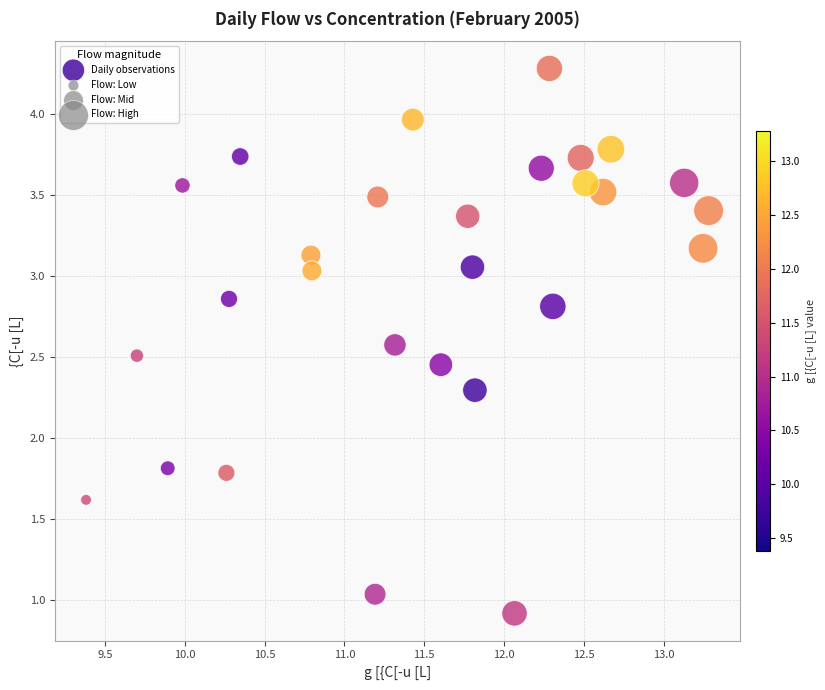

What is the range of X values (max minus min)?

3.9